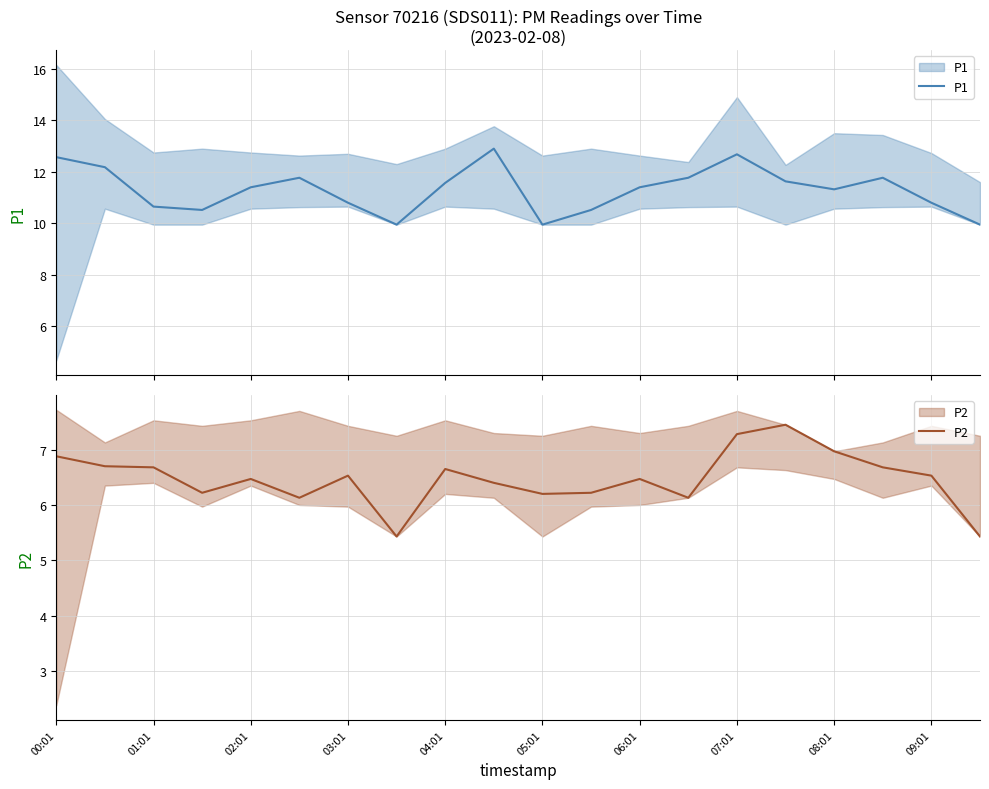

How many distinct data groups are displayed?

2